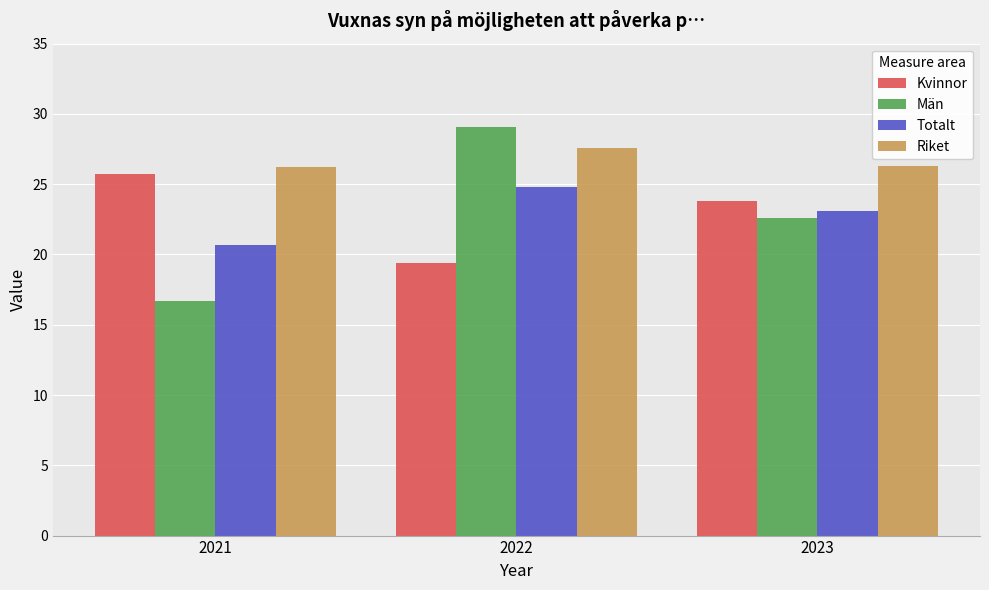

Which series changed the most between 2021 and 2022?

Män